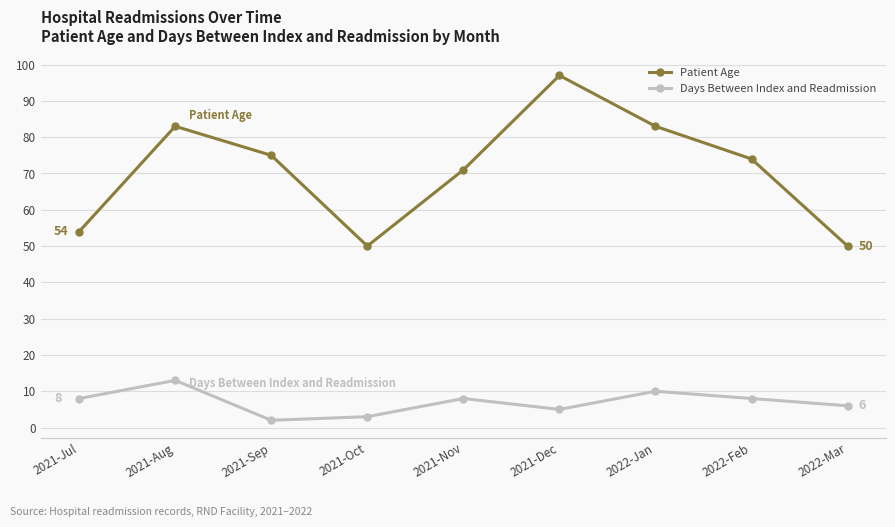

How many series are shown in this chart?

2